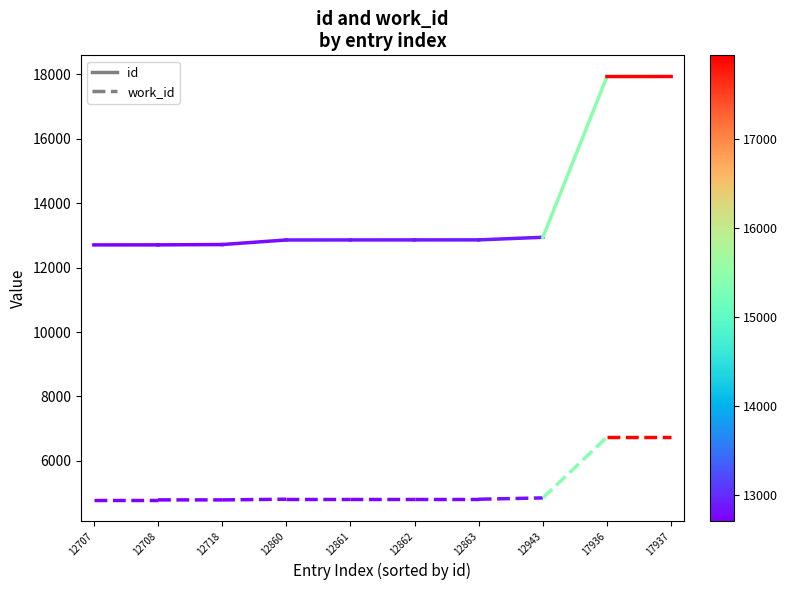

Is this an area chart (filled region under the line)?

No